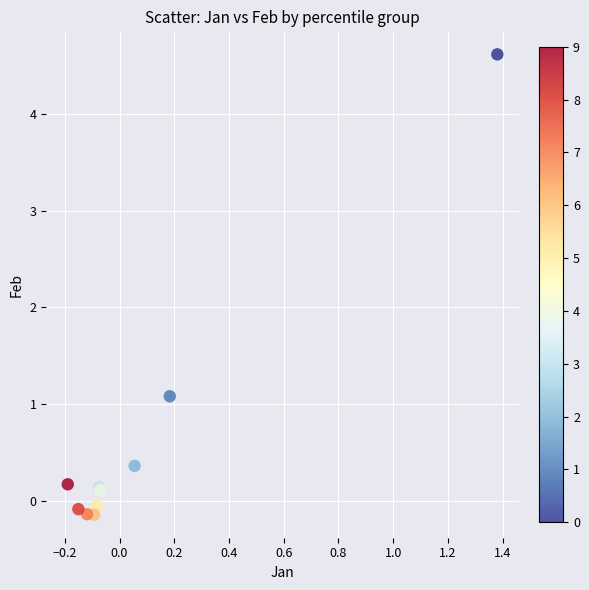

What Y value in the scatter plot is closest to 2?

1.1